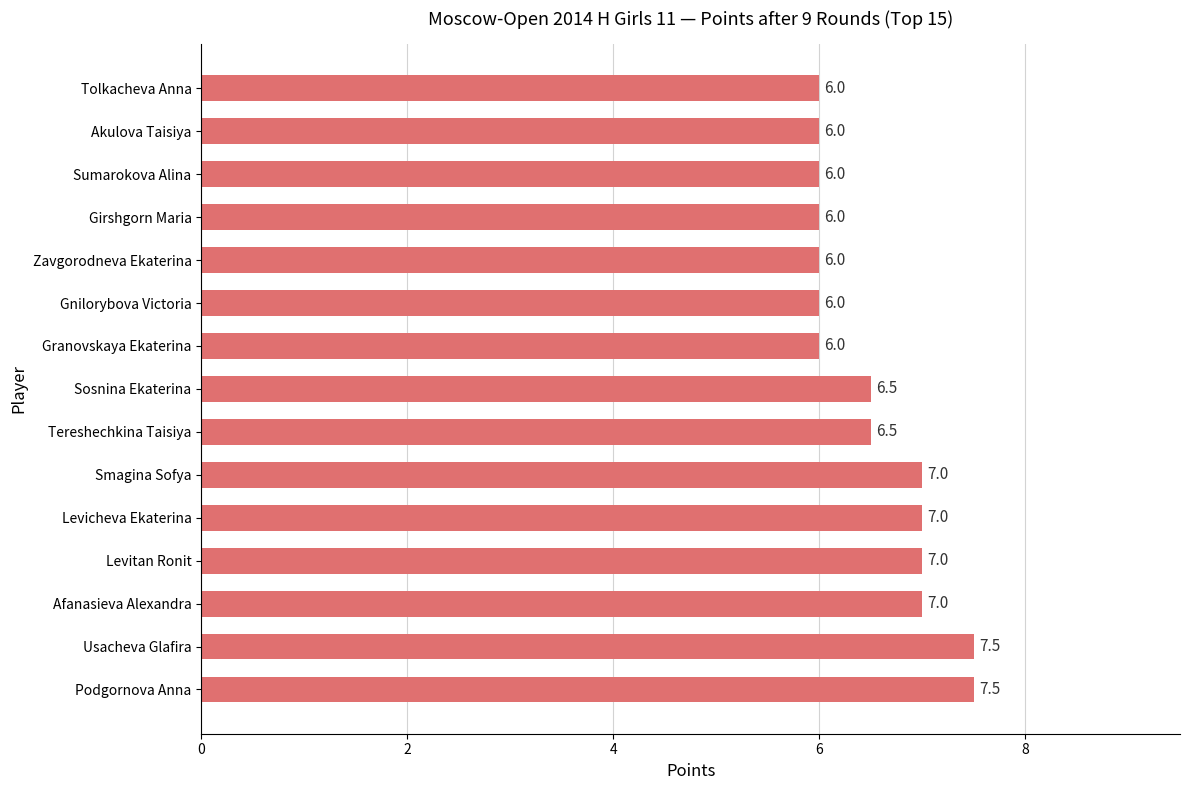

Count the values in the range 6 to 7.

13